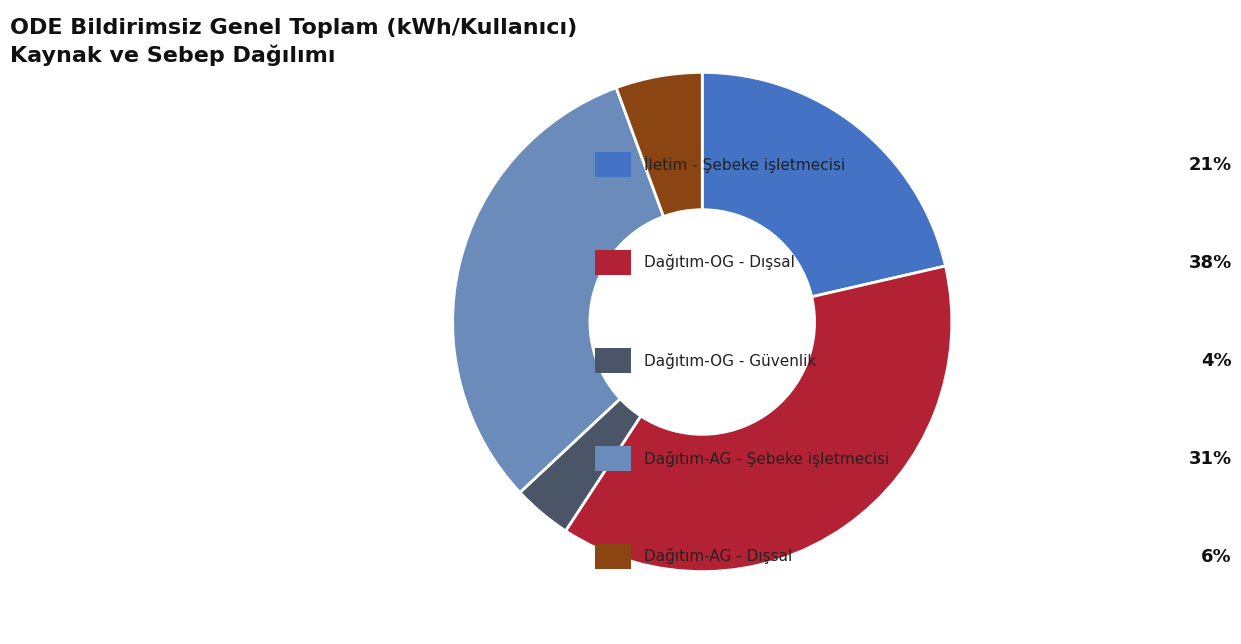

Does any single category account for the majority?

No